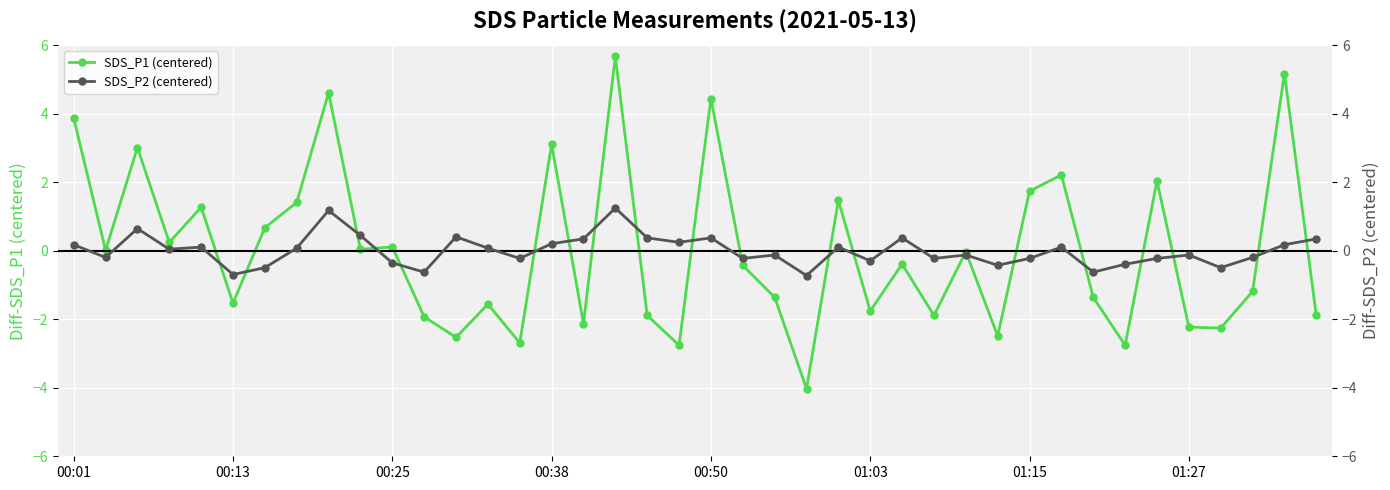

How many data points in SDS_P2 (centered) are less than 0?

20